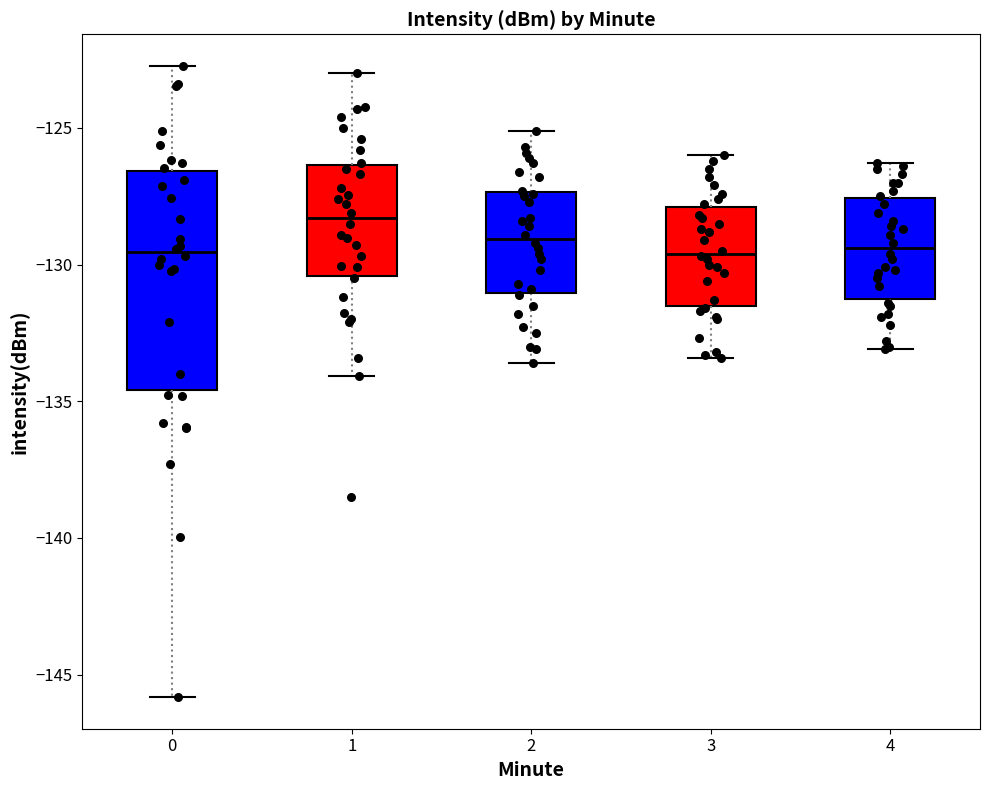

Reading left to right, read every box against the y-axis: the position of its median line, the range the box covers, and the ends of its whiskers. The values are not printed on the chart, so give them approximately, as read against the axis.

0: median -129.5, box -134.5 to -126.5, whiskers -146.0 to -122.5
1: median -128.5, box -130.5 to -126.5, whiskers -134.0 to -123.0
2: median -129.0, box -131.0 to -127.5, whiskers -133.5 to -125.0
3: median -129.5, box -131.5 to -128.0, whiskers -133.5 to -126.0
4: median -129.5, box -131.0 to -127.5, whiskers -133.0 to -126.5